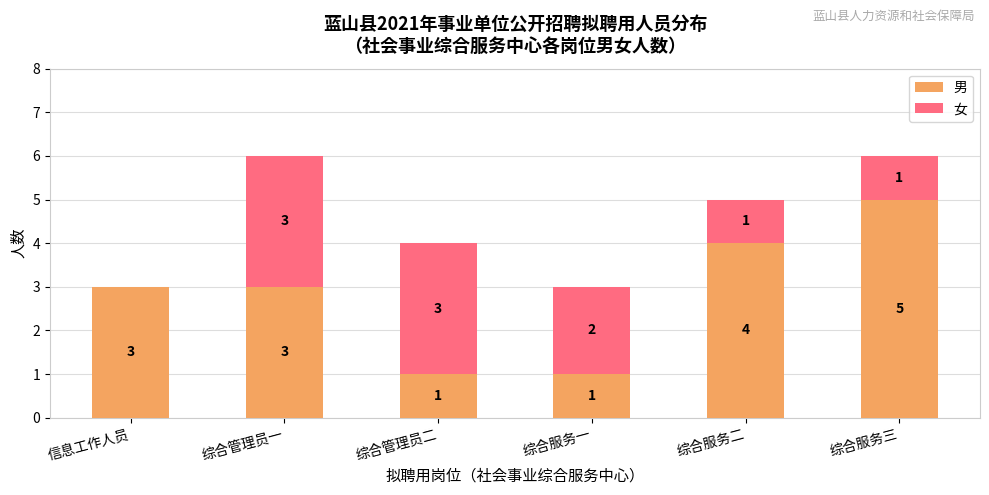

True or false: 男 has a value of 1 at 信息工作人员.

False